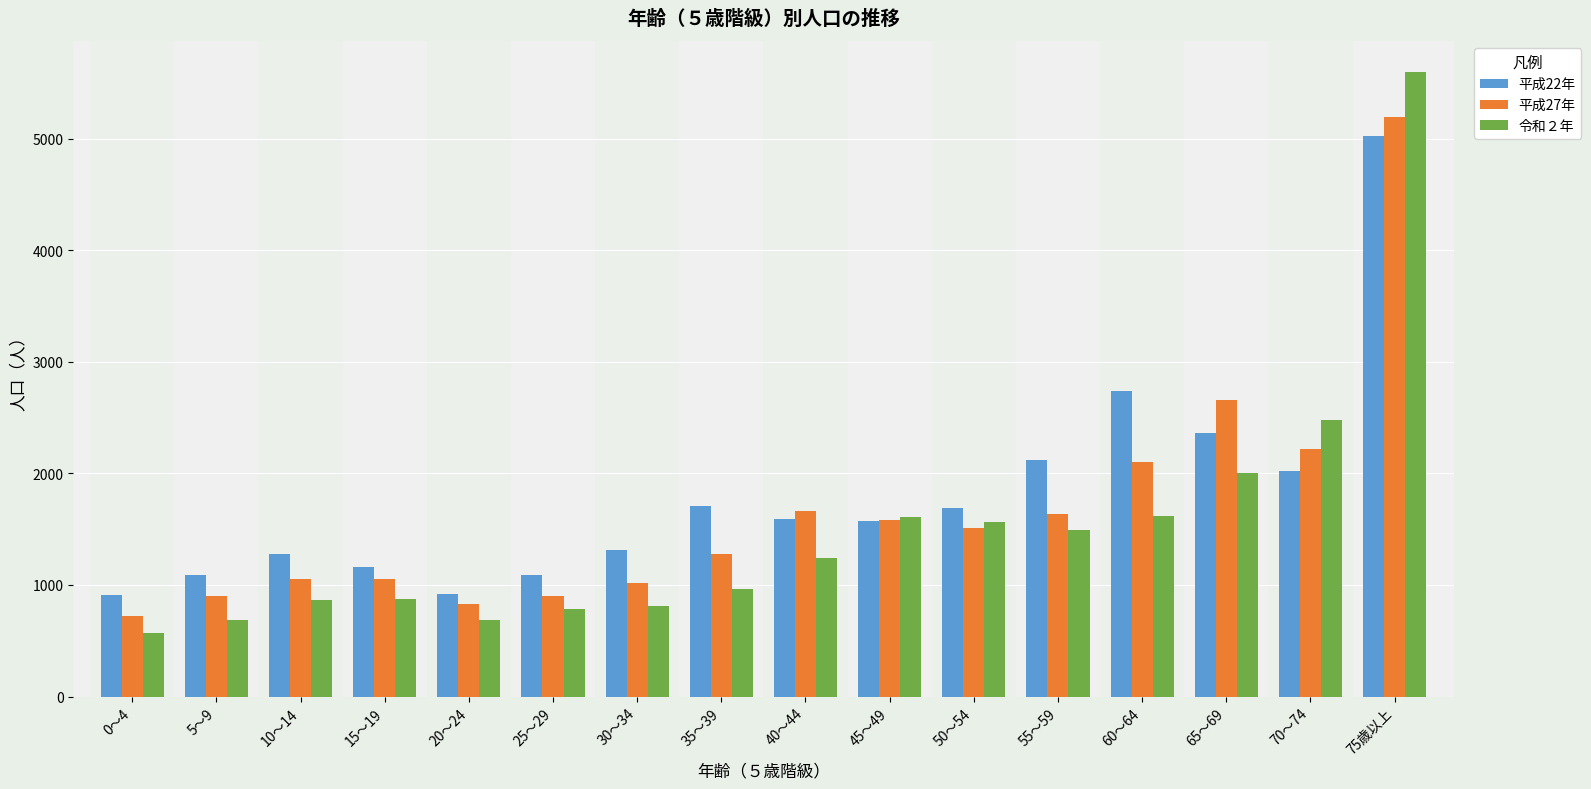

What is the sum of the 平成27年 values at 20～24 and 75歳以上?

6023